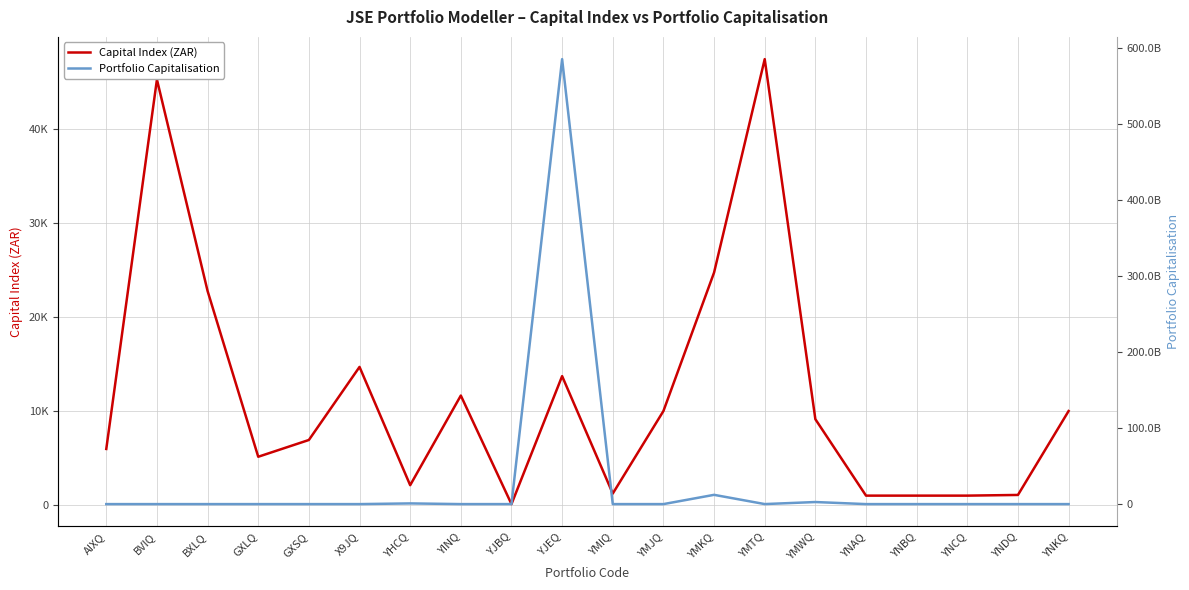

What is the label of the 10th point from the left?

YJEQ